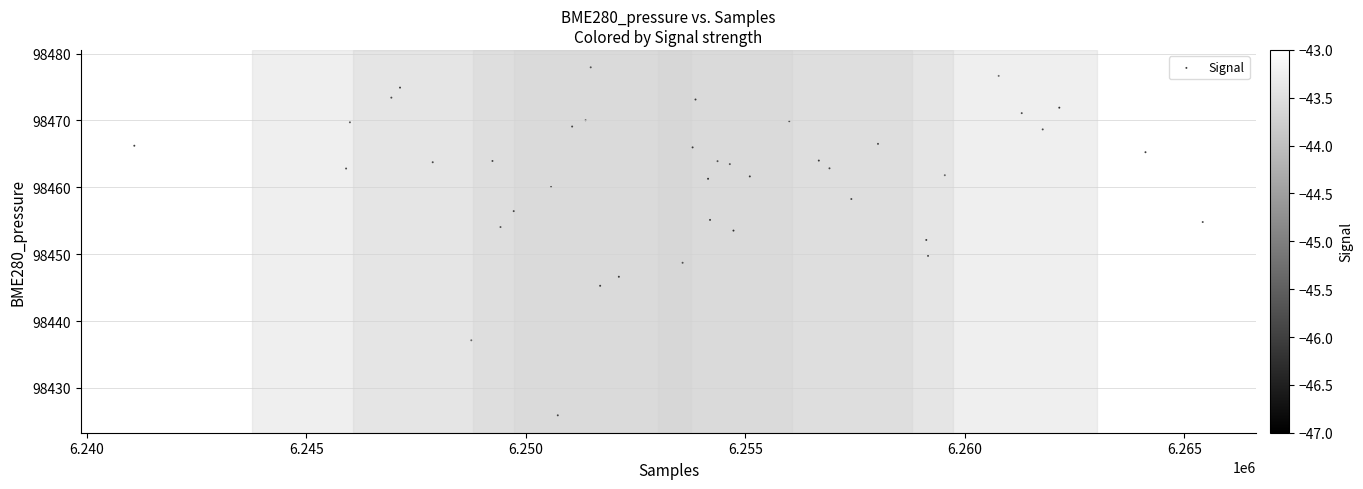

What is the range of Y values (max minus min)?

52.0